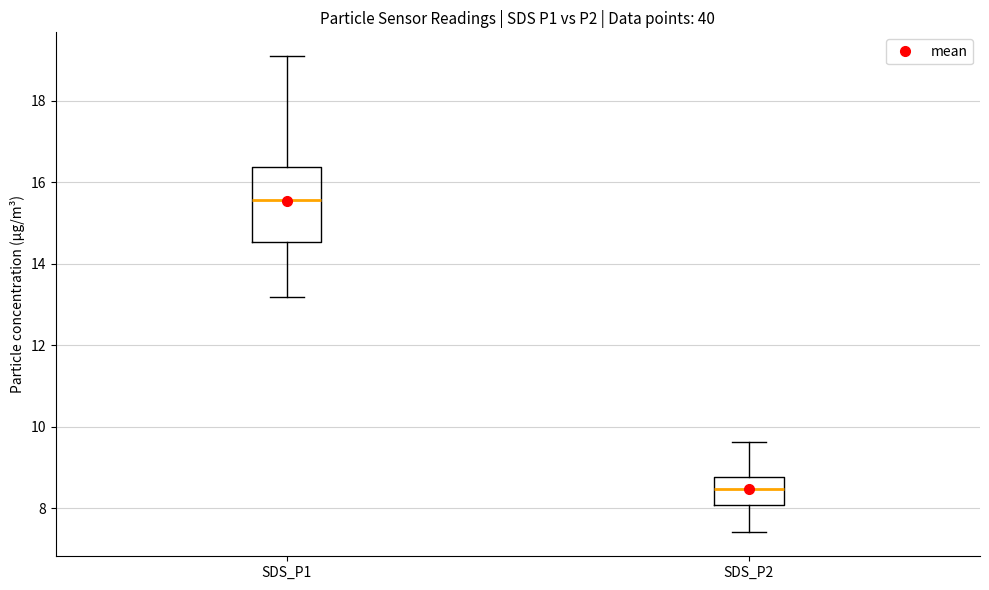

Which box is the tallest, from its lower edge to its upper edge?

SDS_P1